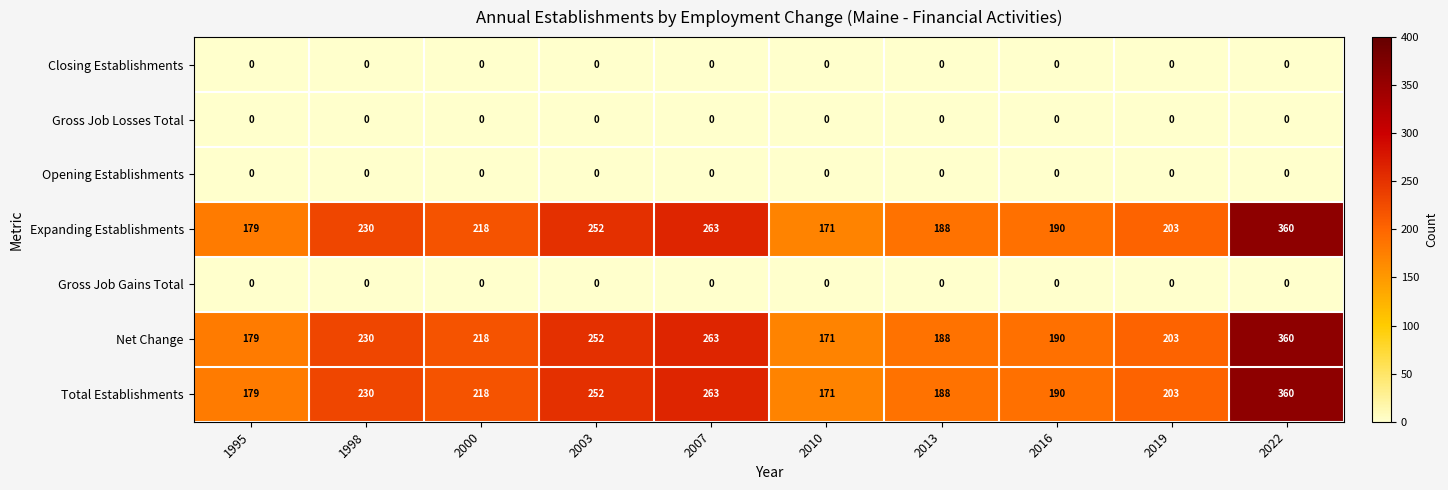

List the labels in order of Net Change value, largest first.

2022, 2007, 2003, 1998, 2000, 2019, 2016, 2013, 1995, 2010